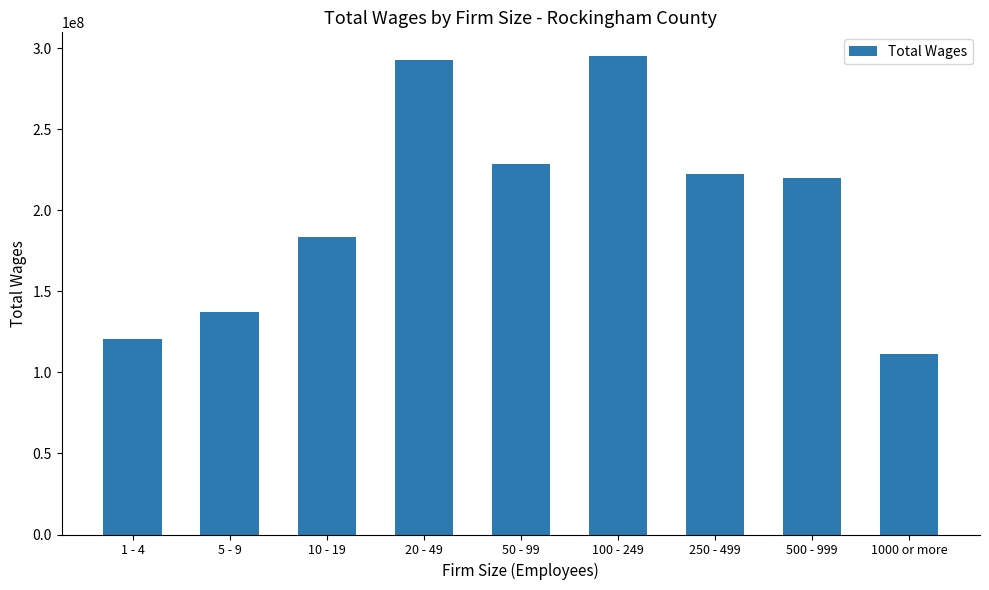

What is the label of the 9th bar from the right?

1 - 4